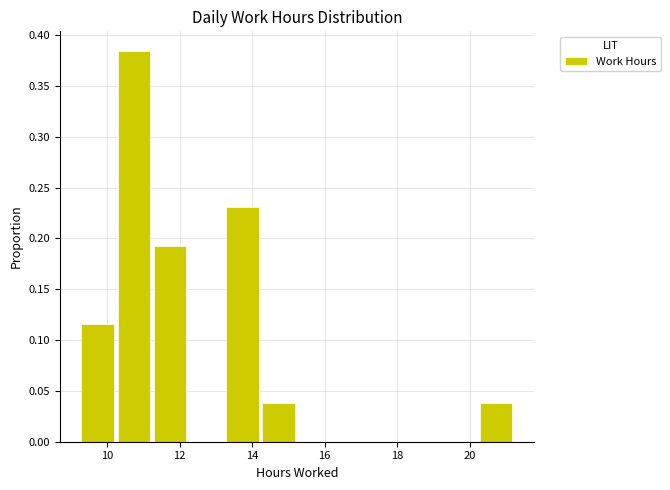

Reading left to right, transcribe this chart: for each bar, give the range it covers on the x-axis and its height. Neither the bar edges nor the heights are printed on the chart, so give them approximately, as read against the axes.

9.2 to 10.2: 0.115
10.2 to 11.2: 0.385
11.2 to 12.2: 0.190
12.2 to 13.2: 0
13.2 to 14.2: 0.230
14.2 to 15.2: 0.040
15.2 to 16.2: 0
16.2 to 17.2: 0
17.2 to 18.2: 0
18.2 to 19.2: 0
19.2 to 20.2: 0
20.2 to 21.2: 0.040